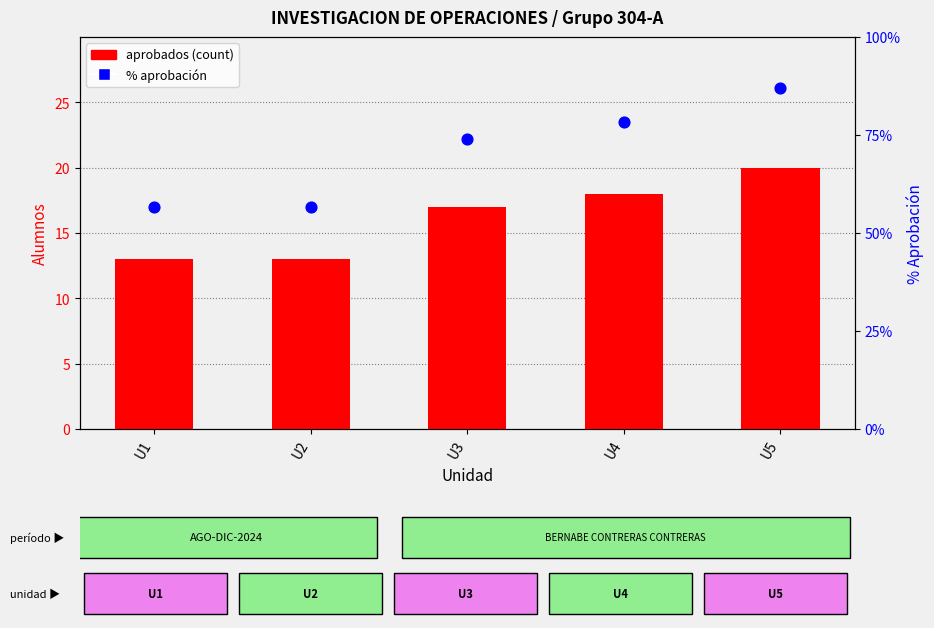

Which series contains the lowest Y value?

APROBADOS